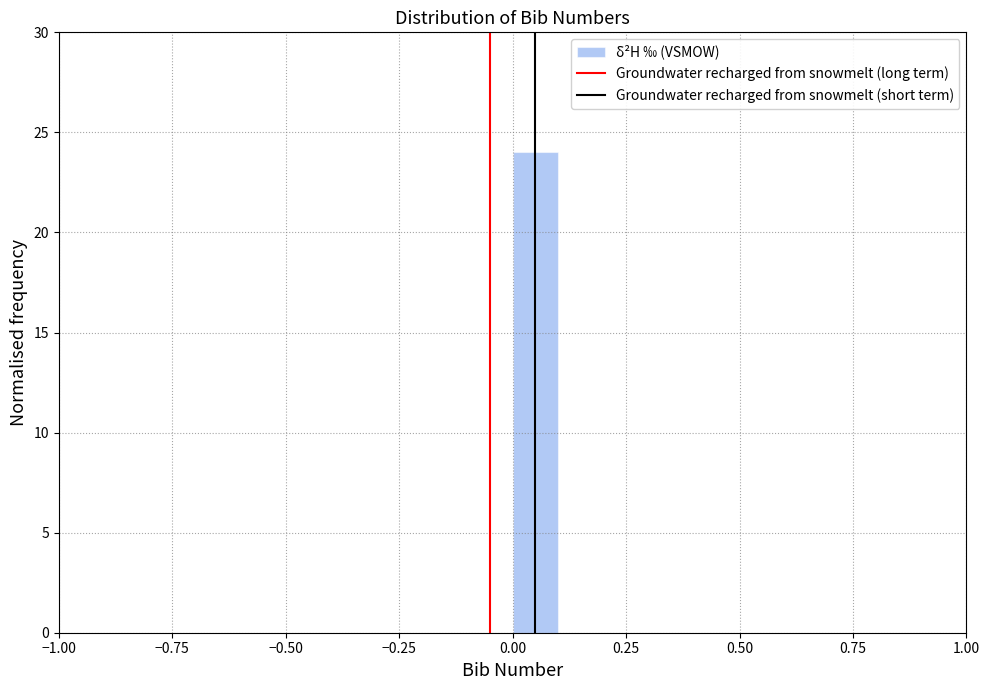

Read against the x-axis, roughly where is the centre of the tallest bar?

0.05